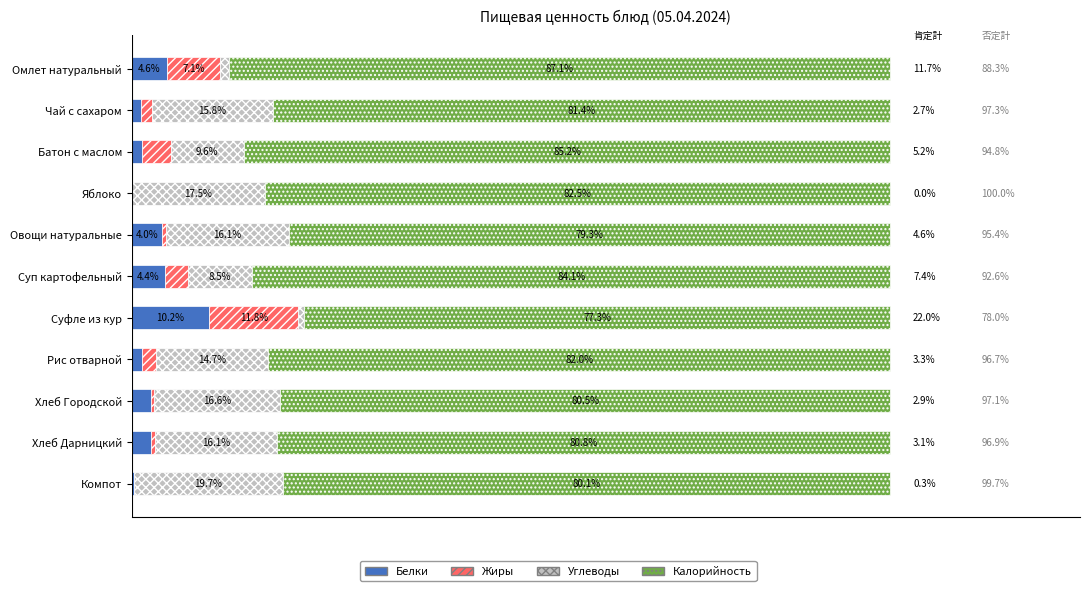

At which label is Белки closest to 5?

Омлет натуральный